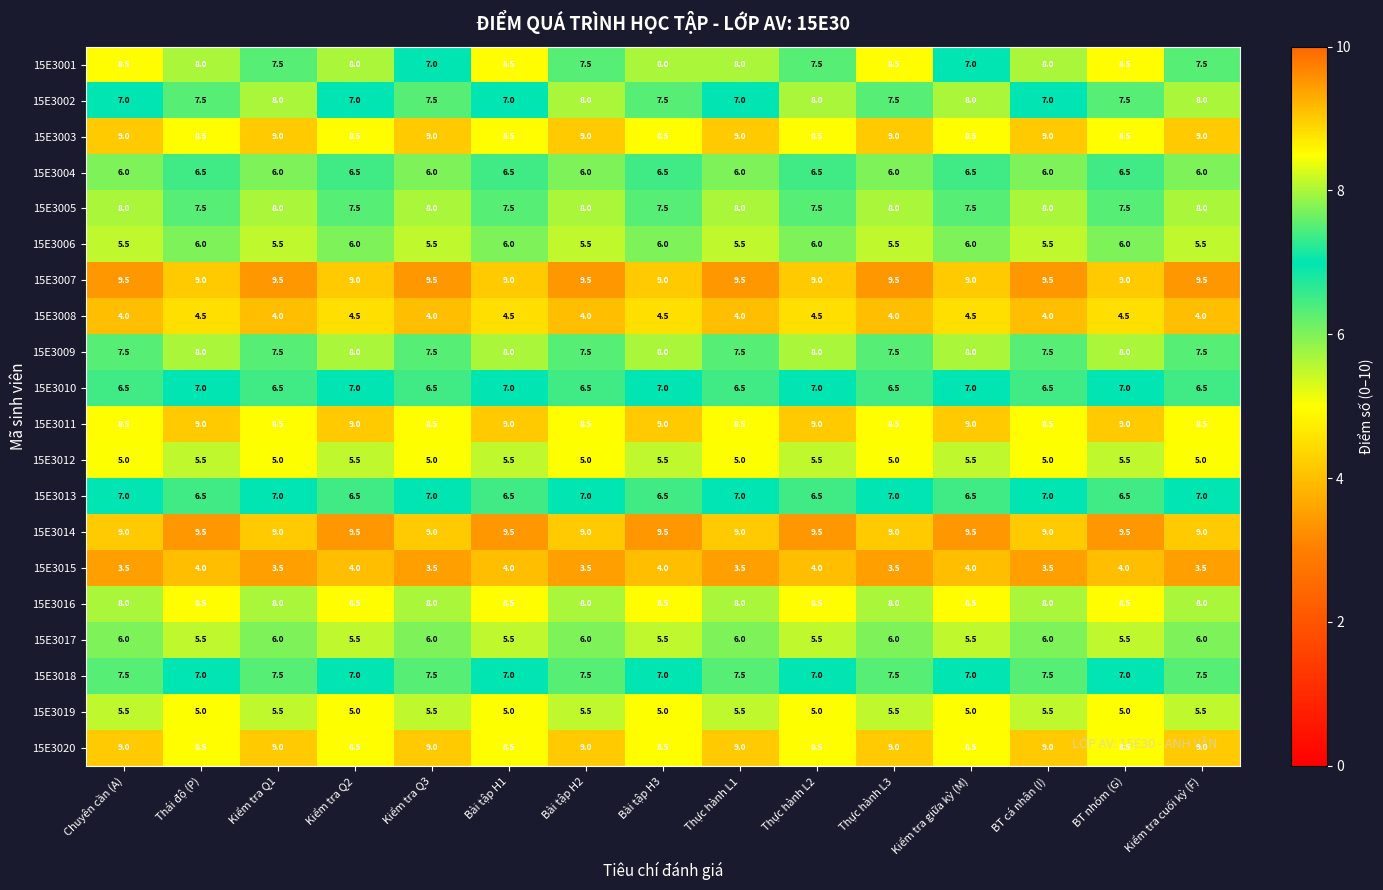

Is it true that 15E3002 equals 1.4 at BT cá nhân (I)?

False